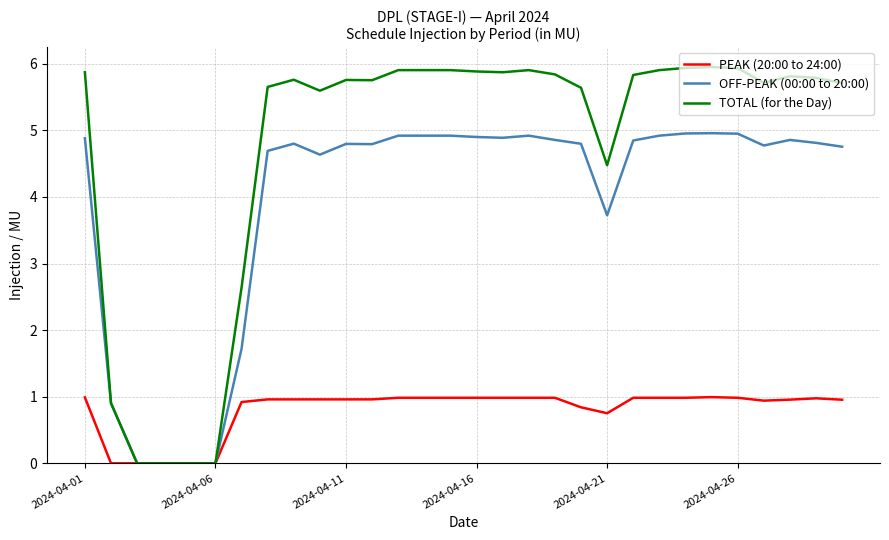

Which series has the widest spread of values?

TOTAL (for the Day)